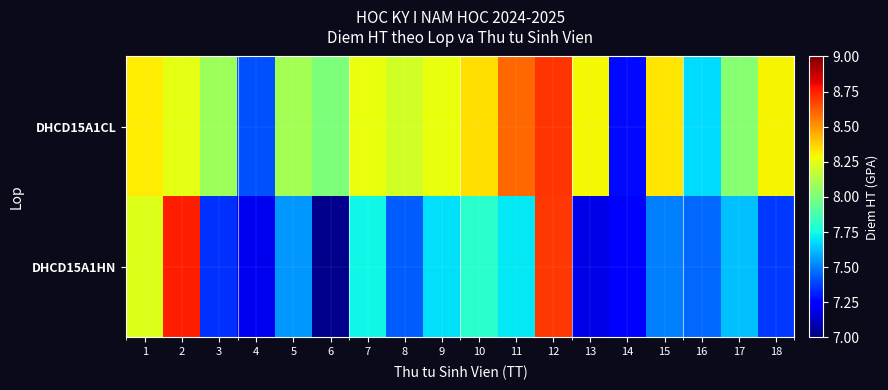

What is the spread (max minus min) of values at 9?

0.6